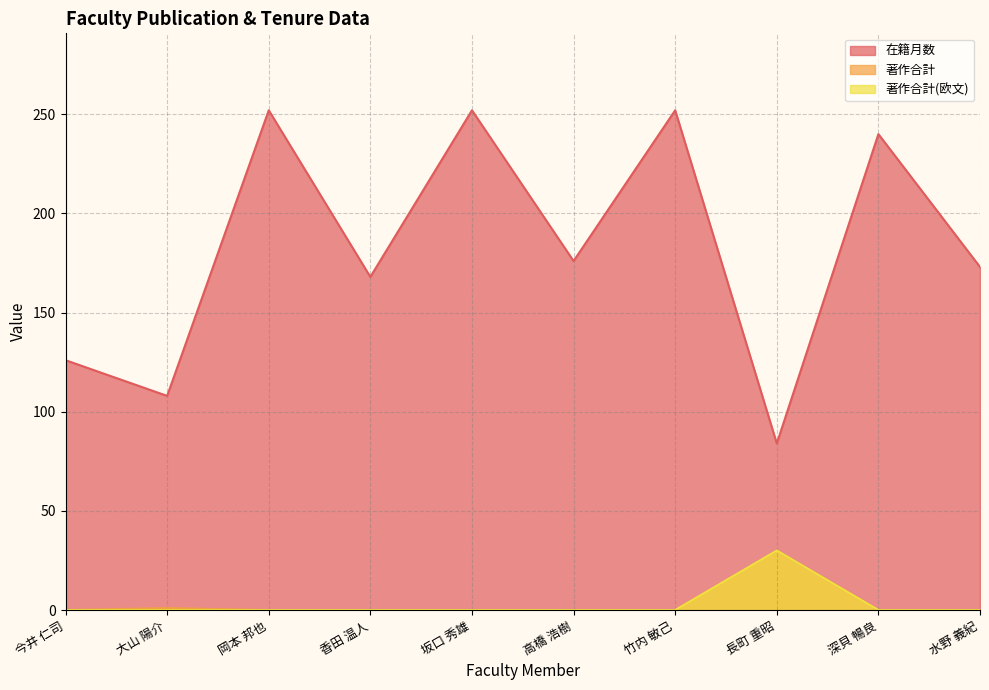

How many lines are shown in the chart?

3